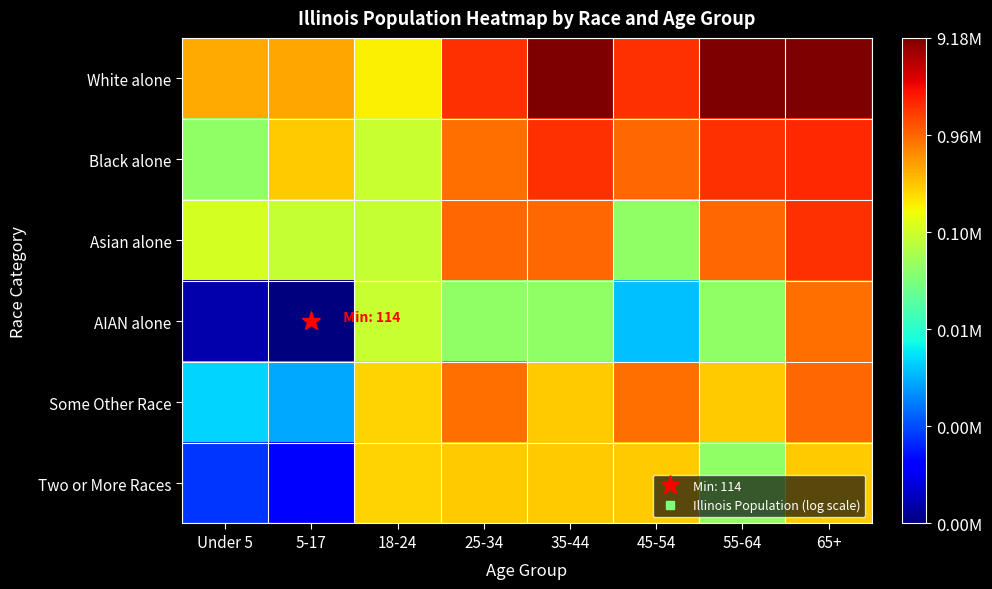

At how many categories does at least one series exceed 7?

8